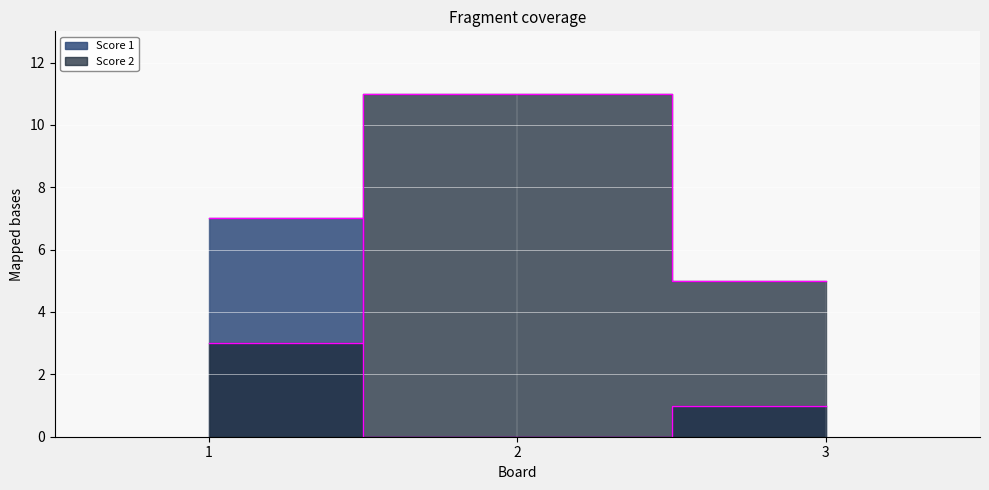

Between 1 and 2, which series saw the biggest shift?

Score 2